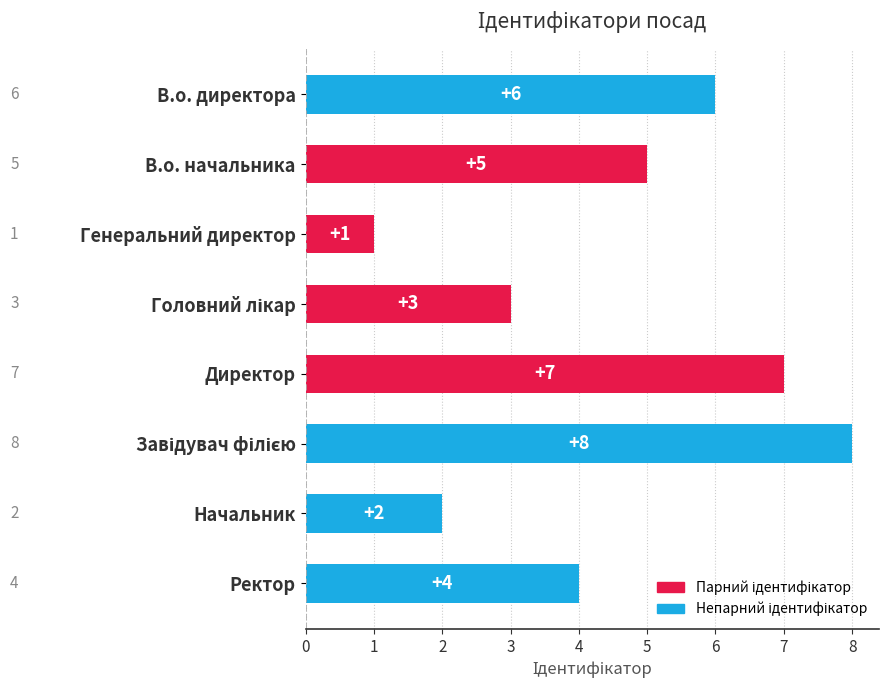

What is the sum of all values?

36